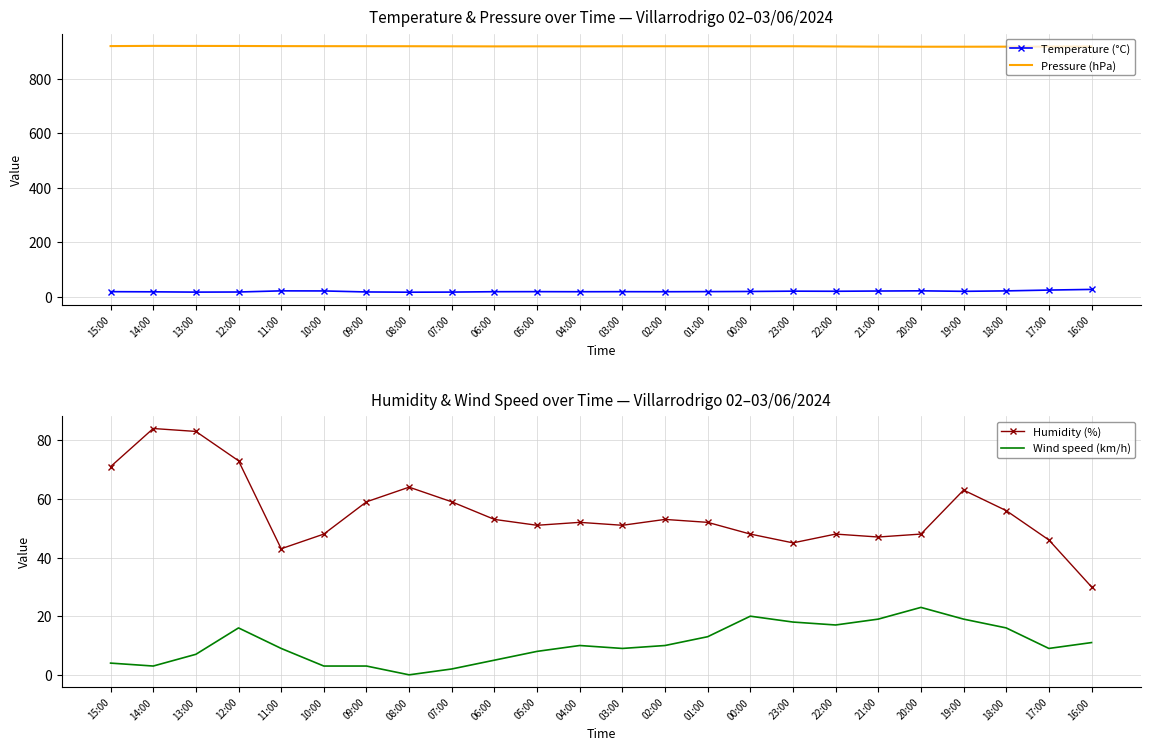

What is the average value of the Humidity (%) series?

55